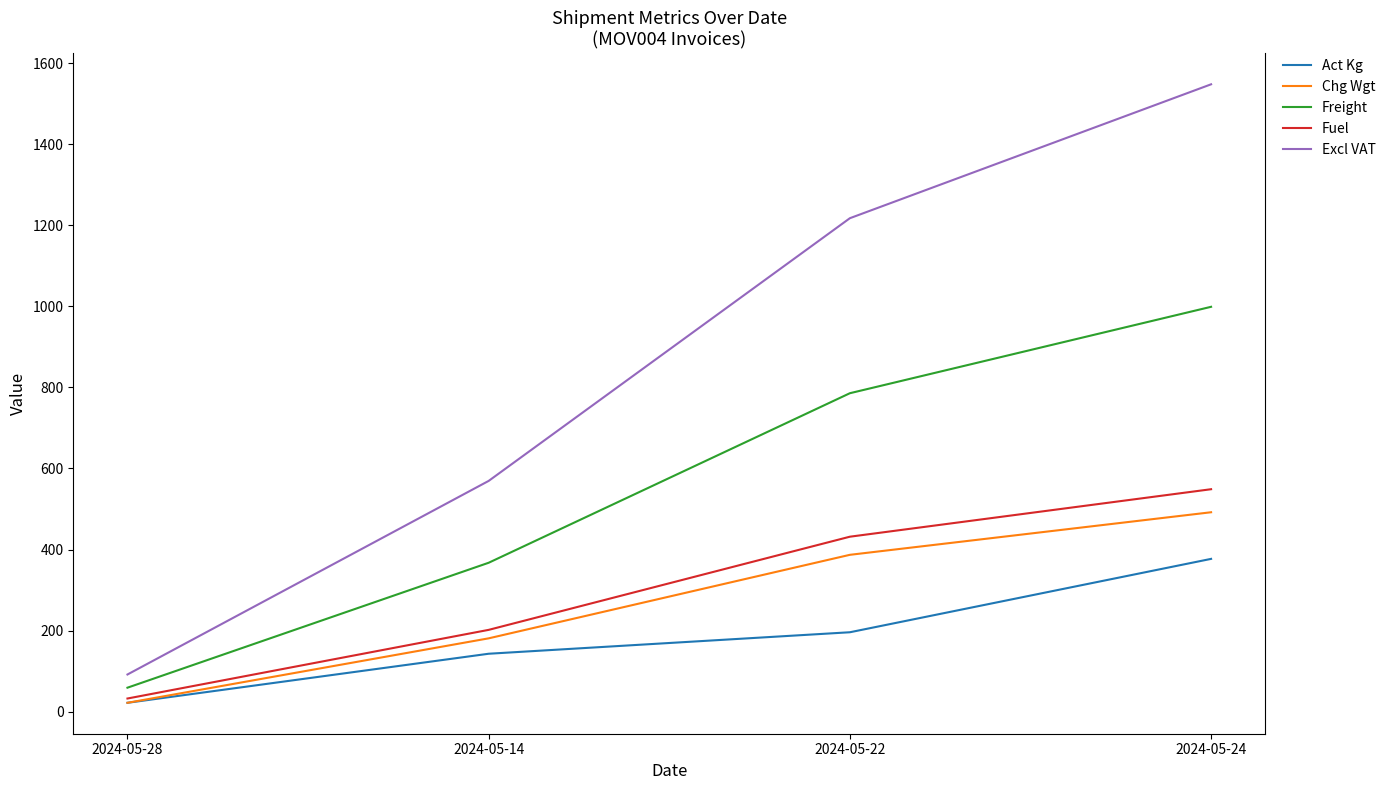

Between 2024-05-22 and 2024-05-24, which series saw the biggest shift?

Excl VAT